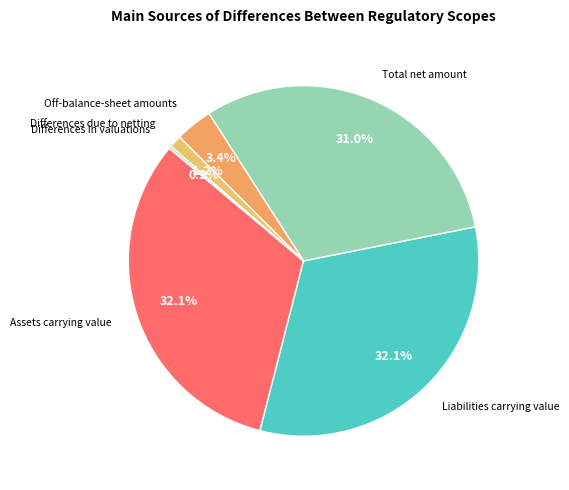

Does any single category account for the majority?

No